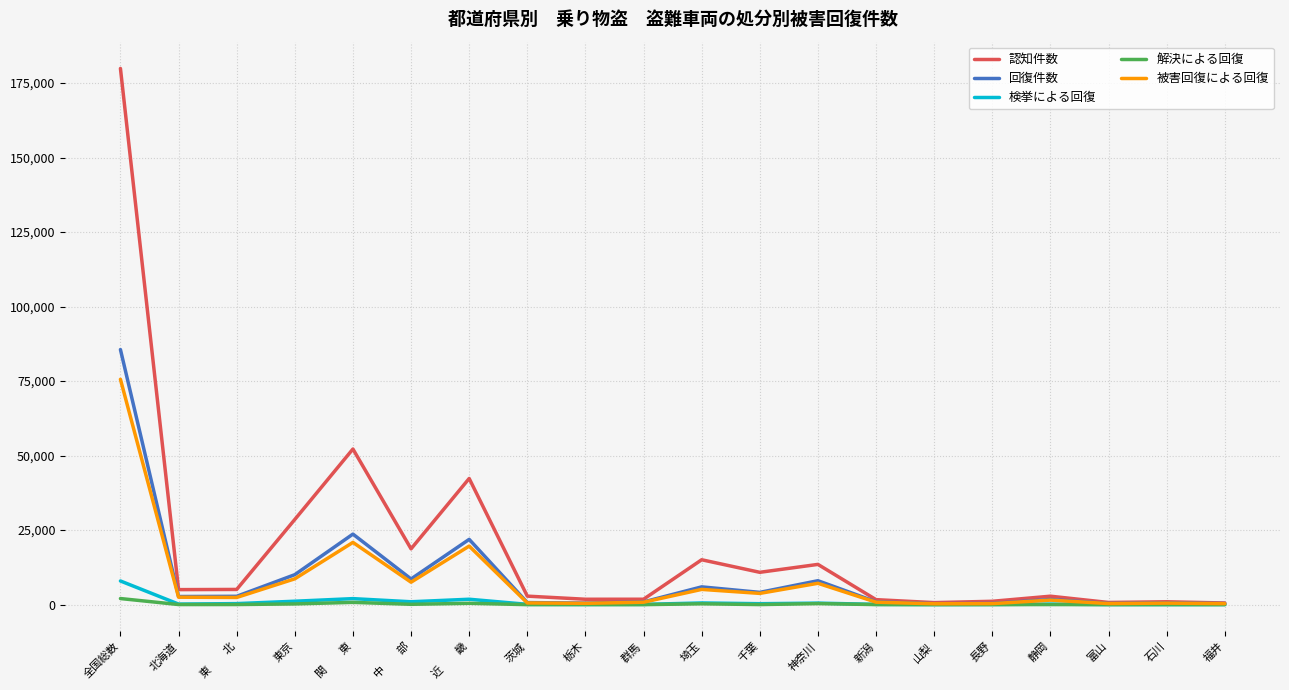

The 被害回復による回復 series shows 8669 at 東京. True or false?

True